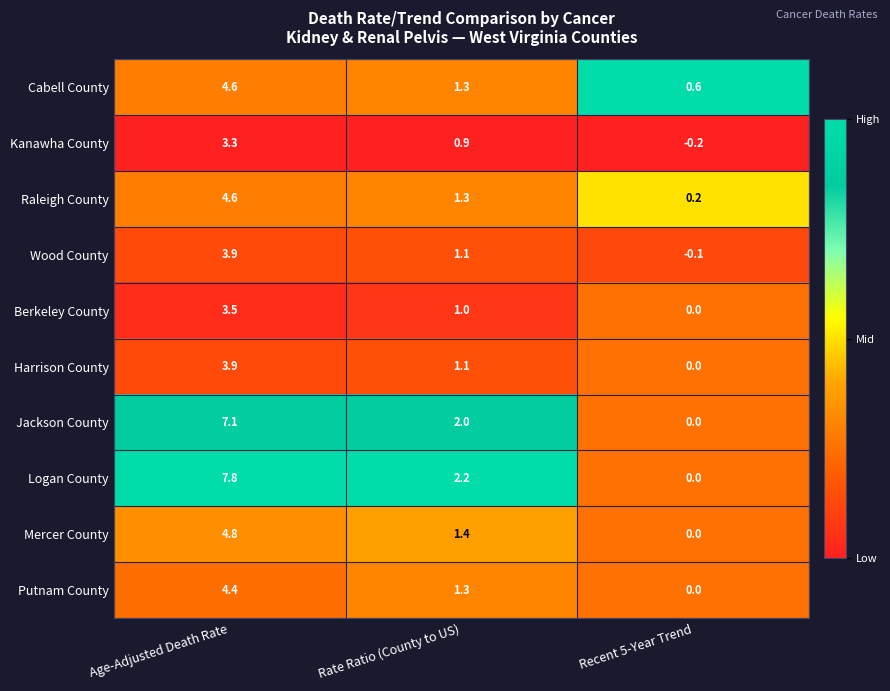

Between Age-Adjusted Death Rate and Rate Ratio (County to US), which series saw the biggest shift?

Logan County